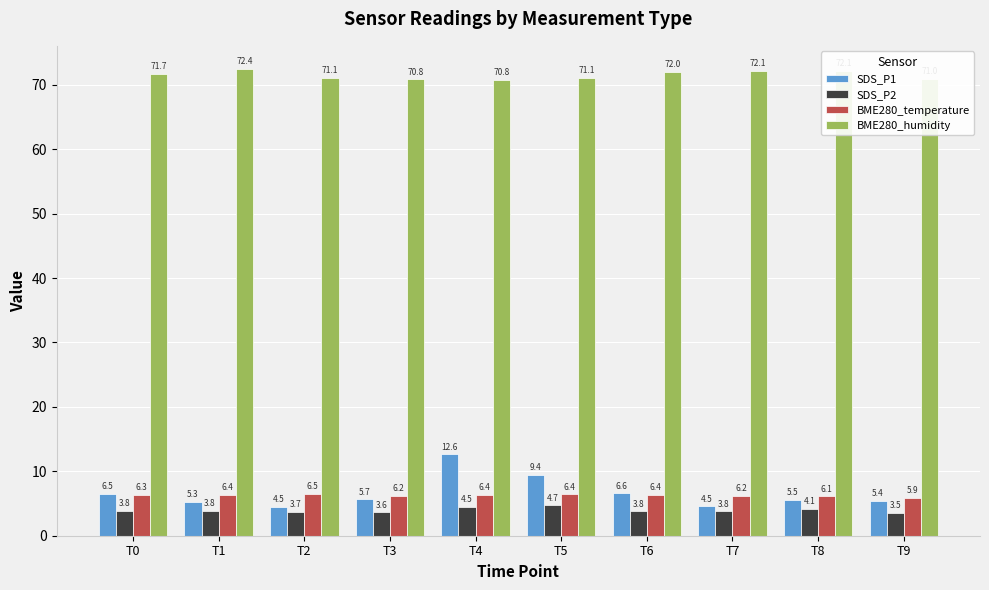

Count the SDS_P2 values in the range 3 to 4.

7